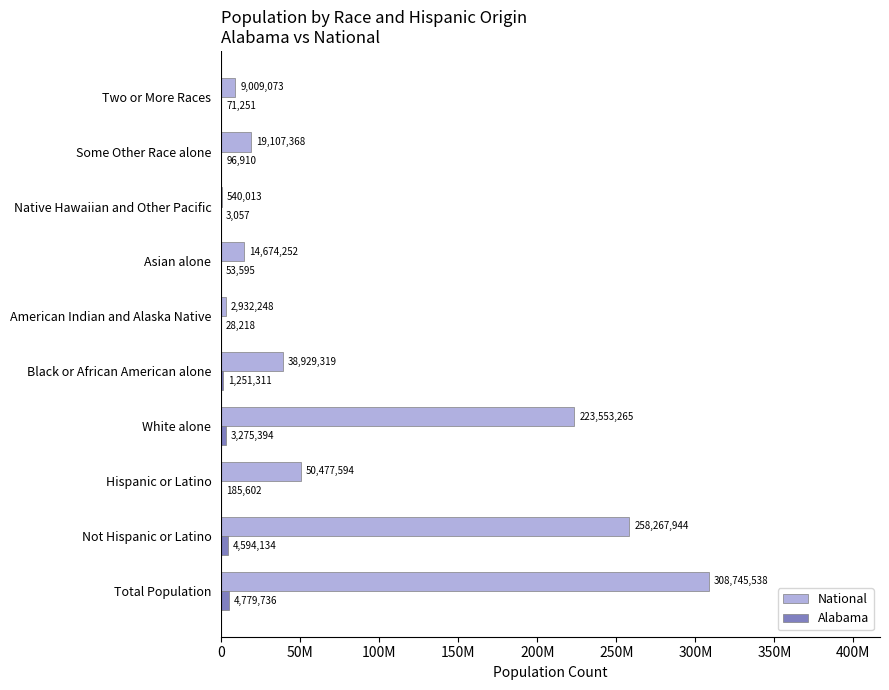

What are all the series names shown in the legend?

National, Alabama